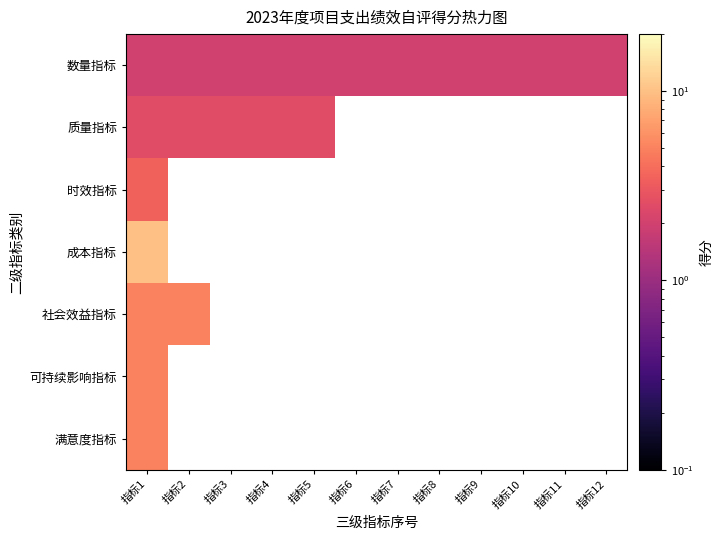

Is the value of 数量指标 at 指标11 greater than the value of 社会效益指标 at 指标12?

No